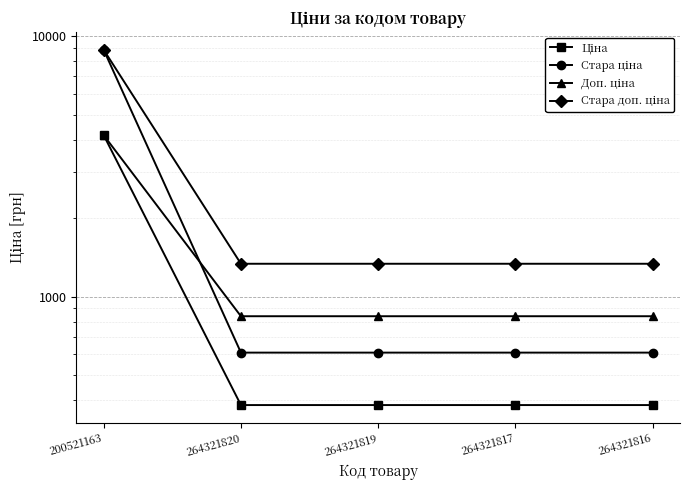

Where is Ціна nearest to the value 2272?

264321820